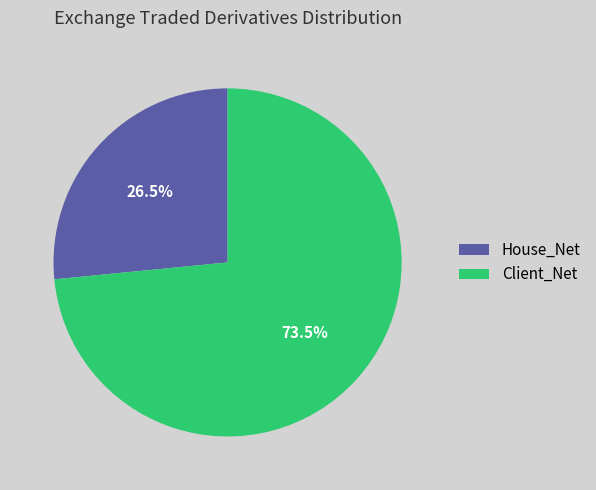

Between Client_Net and House_Net, which is larger?

Client_Net